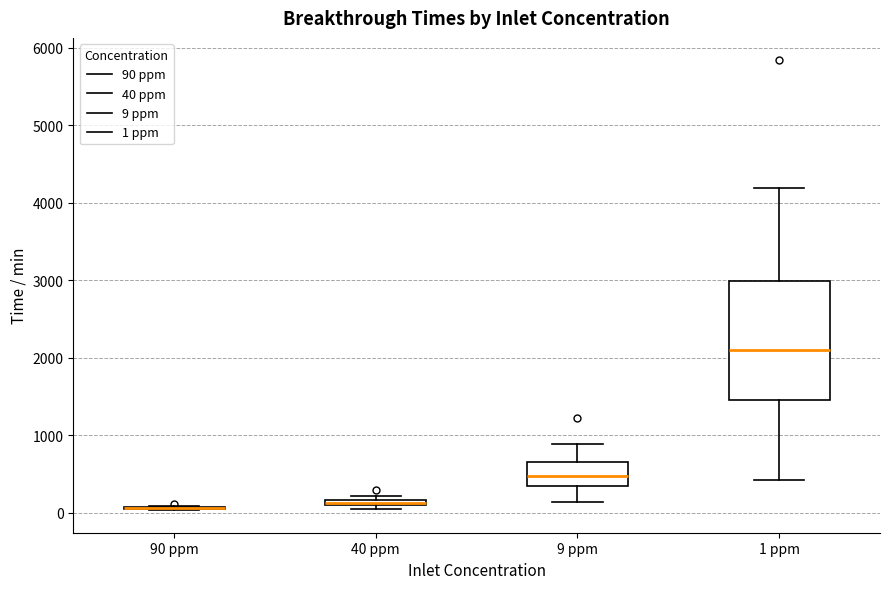

Where does the lower whisker of the box for 9 ppm end on the y-axis? The values are not printed on the chart, so give them approximately, as read against the axis.

100